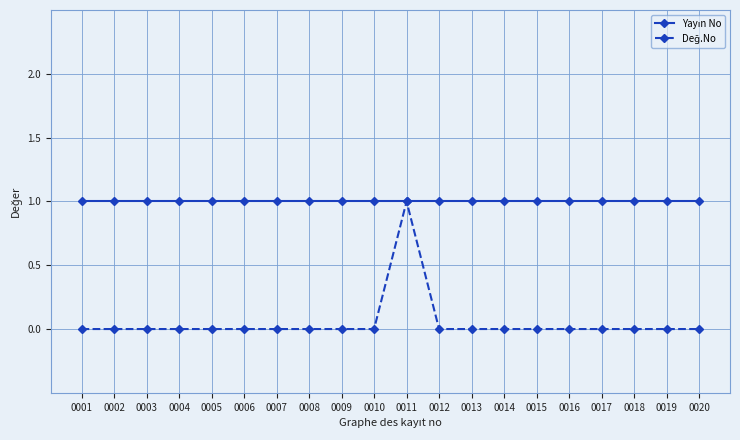

How many lines are shown in the chart?

2